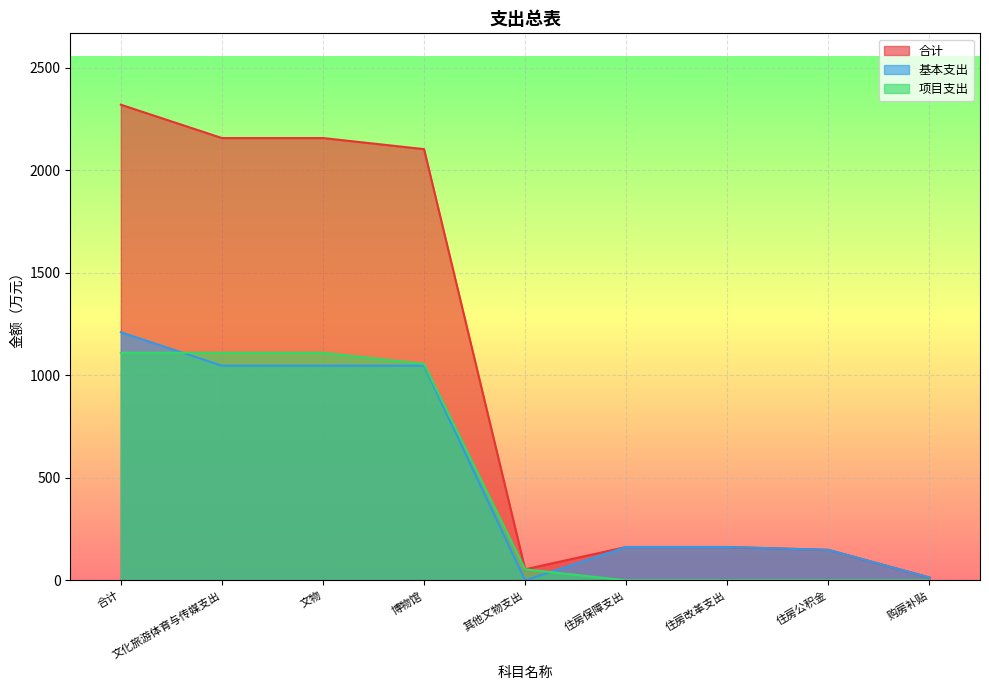

Between 博物馆 and 住房改革支出, which series saw the biggest shift?

合计